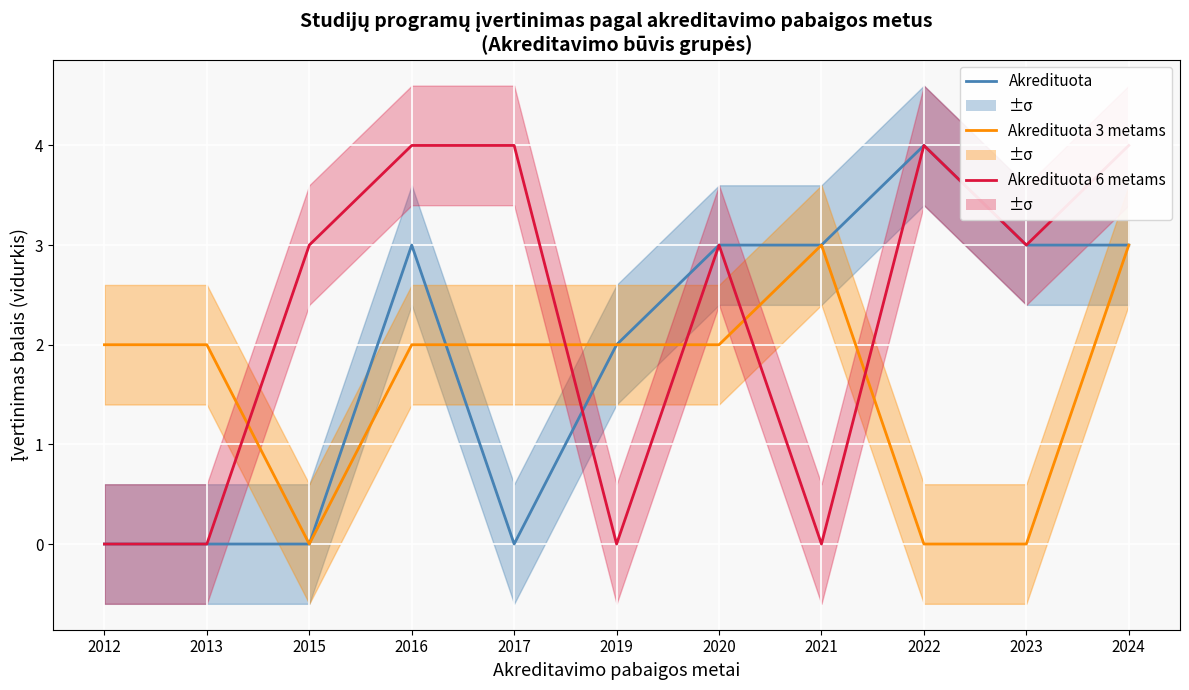

Does the chart display data point markers on the line(s)?

No